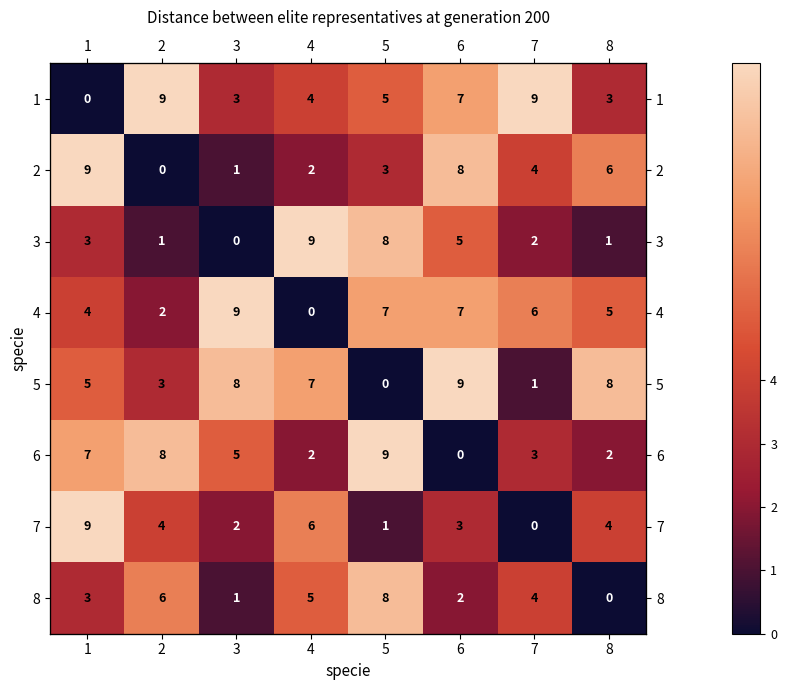

List the series in order of their peak value, highest first.

1, 2, 3, 4, 5, 6, 7, 8